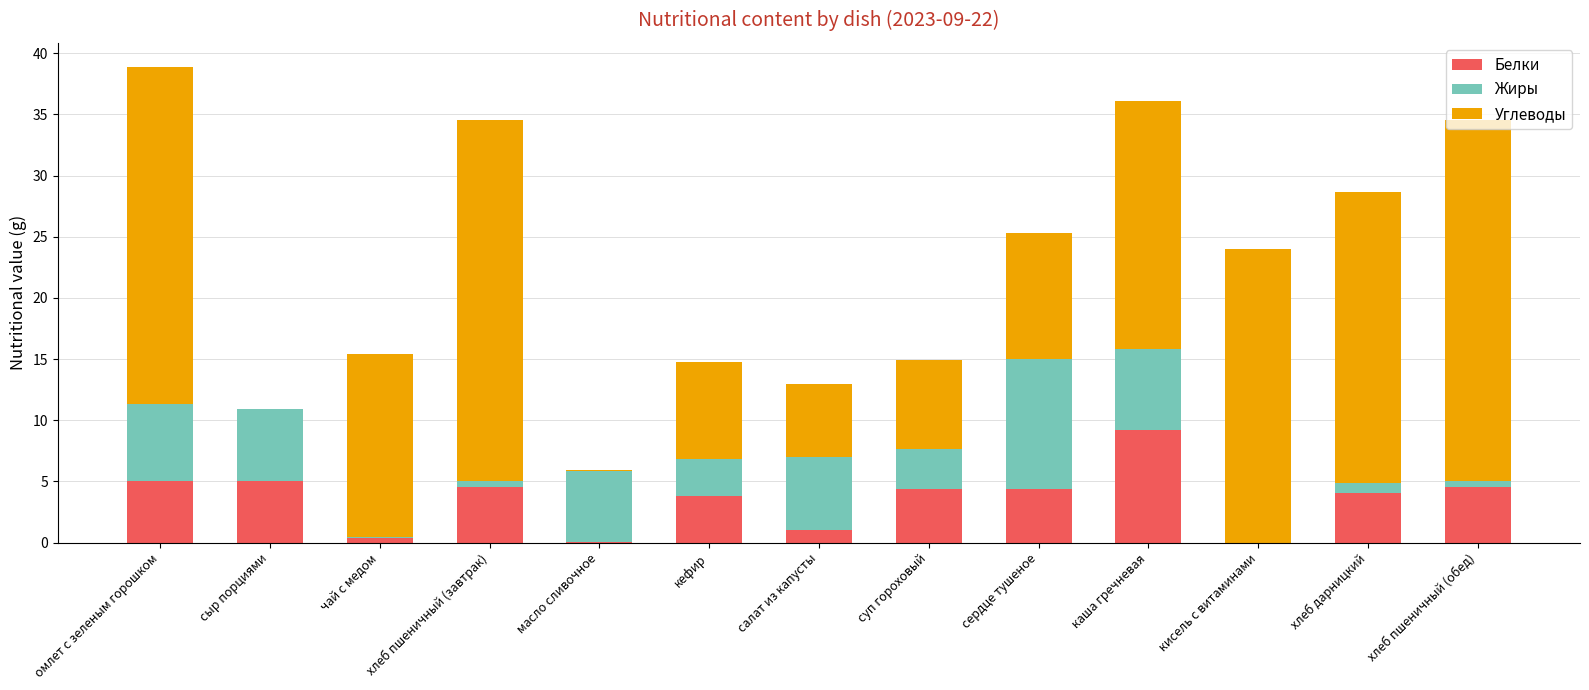

What is the sum of the Белки values at сыр порциями and кисель с витаминами?

5.0